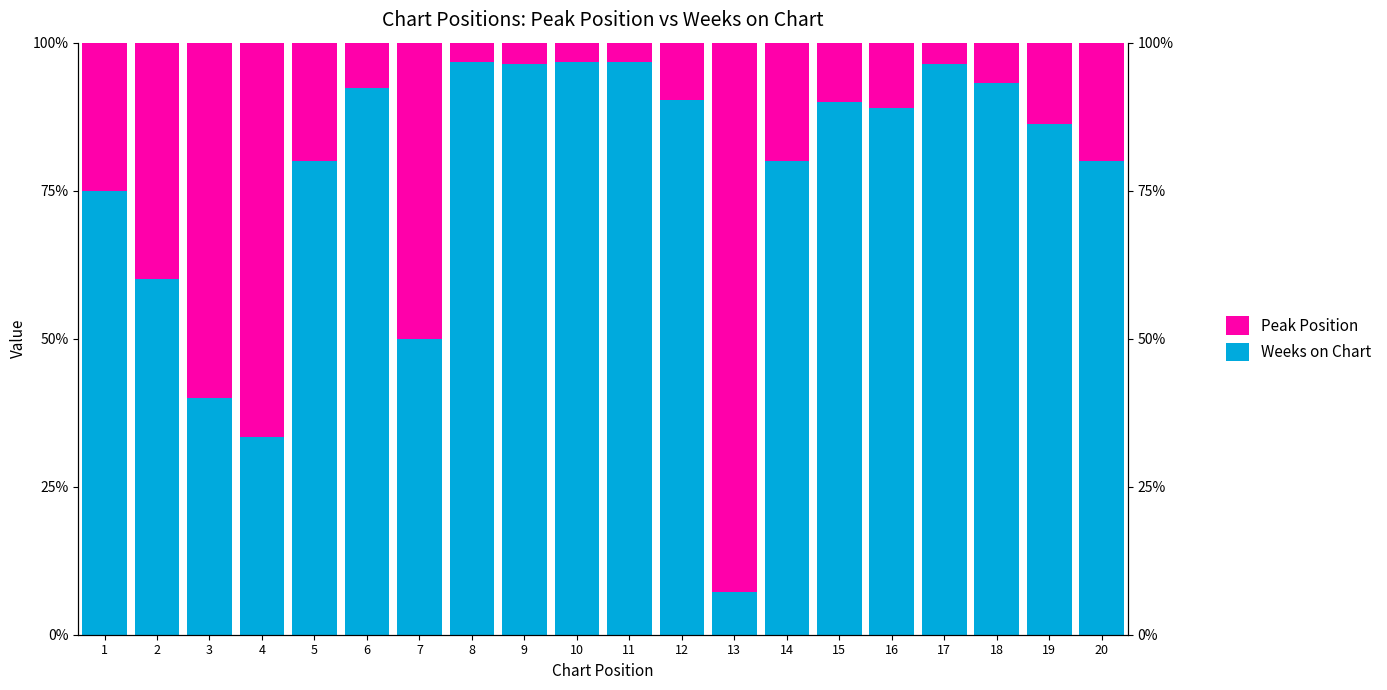

The value of Weeks on Chart at 4 is 0.3. True or false?

True